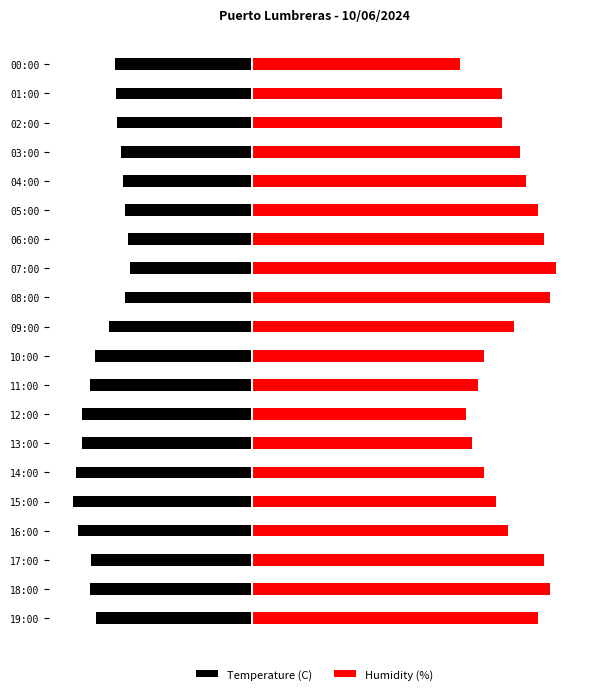

How many series are shown in this chart?

2